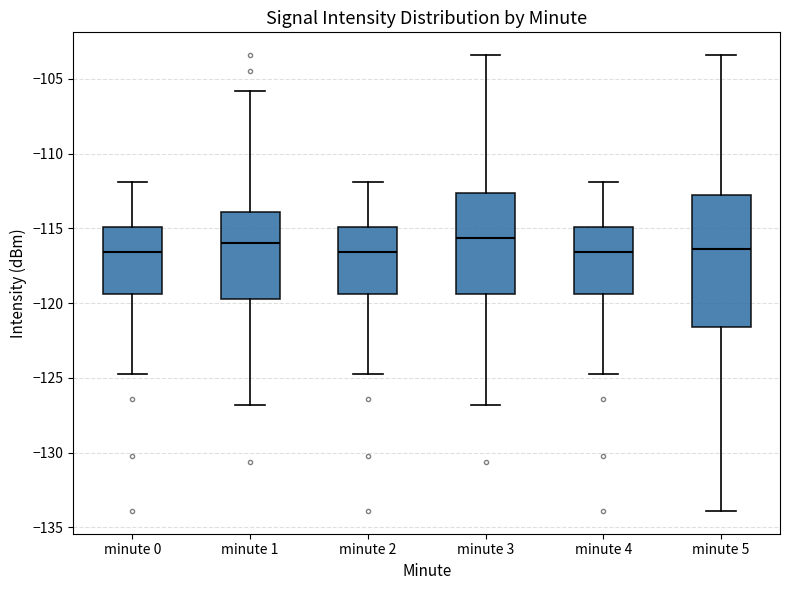

Reading left to right, transcribe this box plot: for each box, give where its median line is, the range the box spans, and where its two whiskers end, as read against the y-axis. The values are not printed on the chart, so give them approximately, as read against the axis.

minute 0: median -116.5, box -119.5 to -115.0, whiskers -125.0 to -112.0
minute 1: median -116.0, box -119.5 to -114.0, whiskers -127.0 to -106.0
minute 2: median -116.5, box -119.5 to -115.0, whiskers -125.0 to -112.0
minute 3: median -115.5, box -119.5 to -112.5, whiskers -127.0 to -103.5
minute 4: median -116.5, box -119.5 to -115.0, whiskers -125.0 to -112.0
minute 5: median -116.5, box -121.5 to -113.0, whiskers -134.0 to -103.5